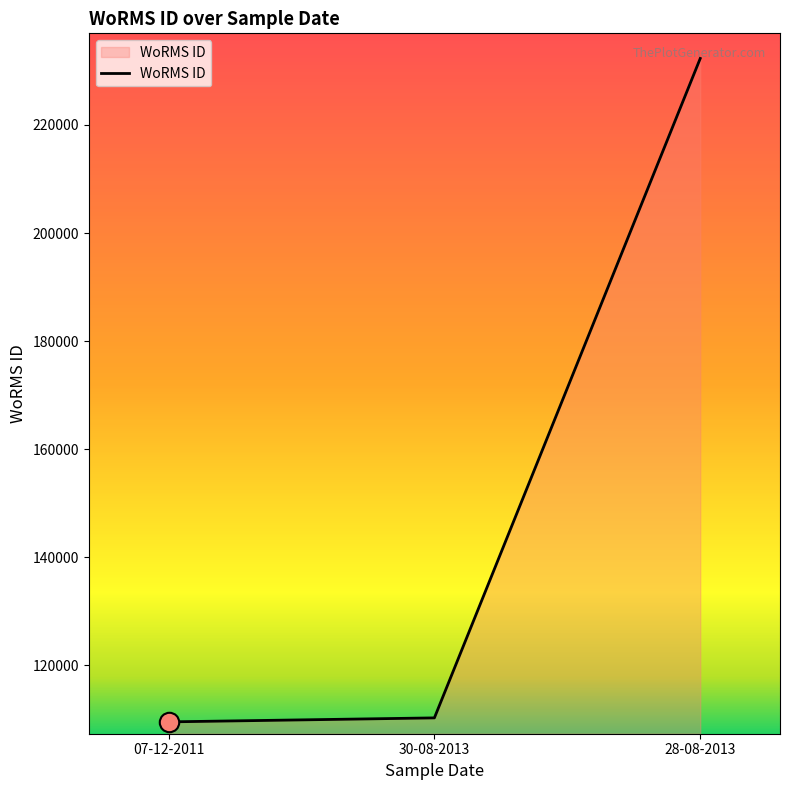

How many values are below 110304?

1